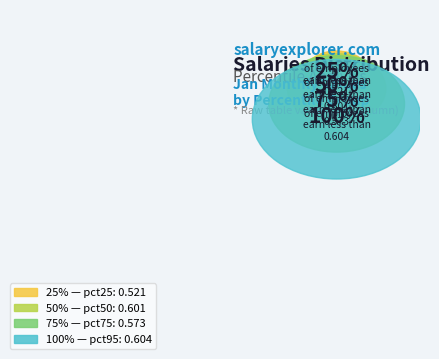

True or false: pct85 accounts for 1% of the total.

False